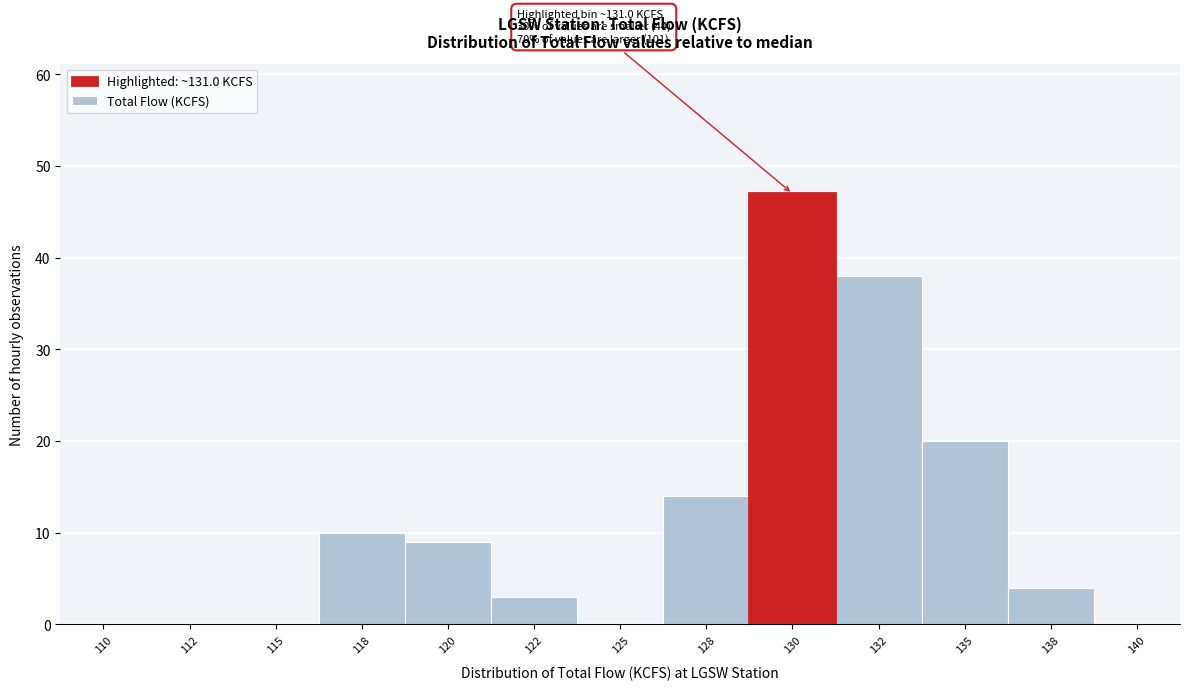

Reading right to left, what are all the values shown in this chart?

140=0	138=4	135=20	132=38	130=47	128=14	125=0	122=3	120=9	118=10	115=0	112=0	110=0